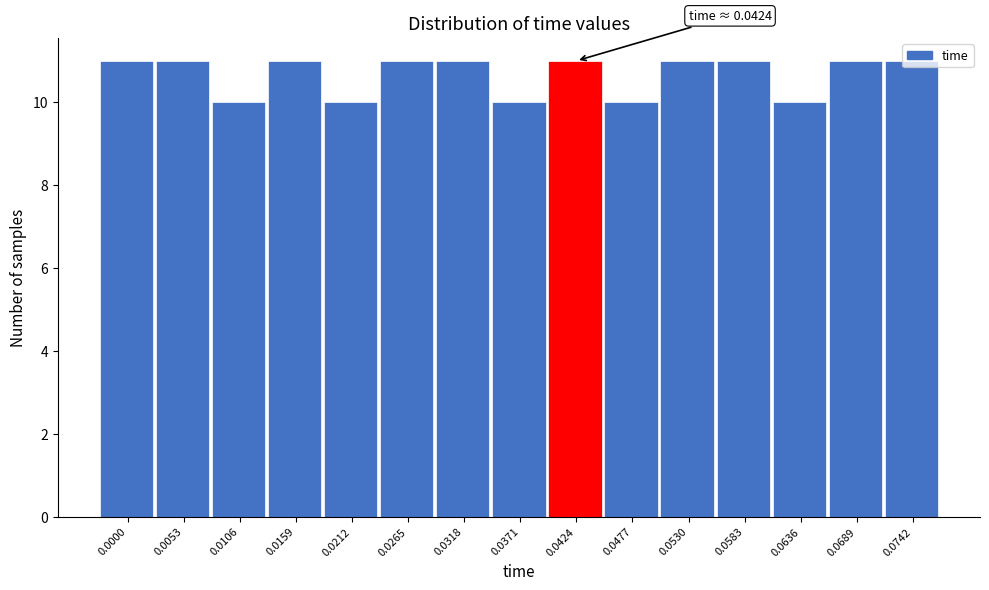

What is the sum of all values?

160